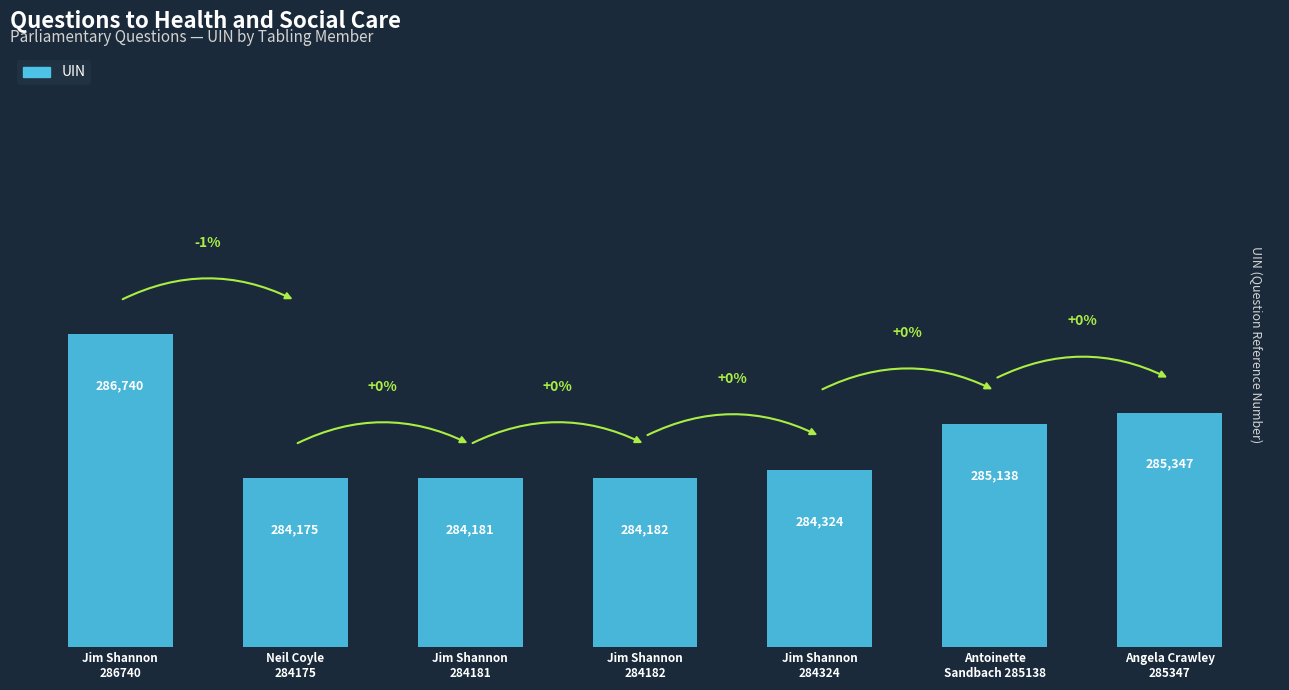

How many bars are there in total?

7